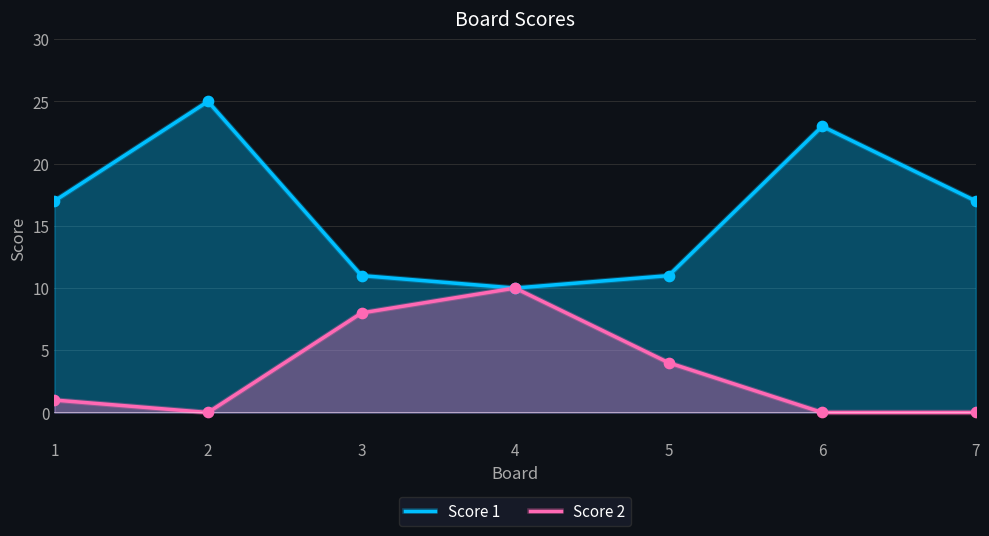

Which series reaches the minimum Y coordinate?

Score 2